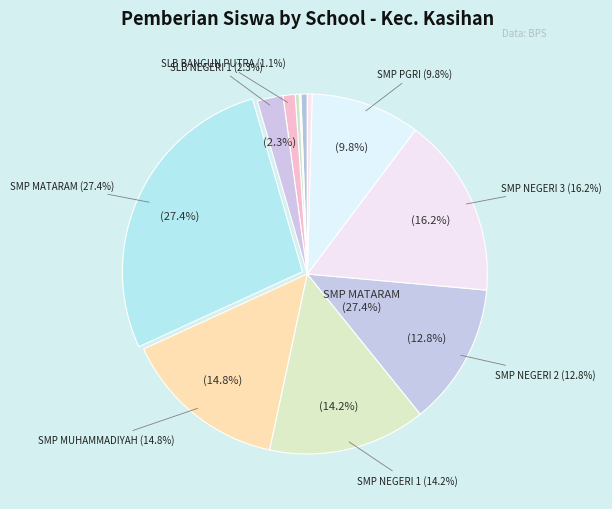

To the nearest percent, what is the combined percentage of SMP NEGERI 1 KASIHAN and SMP SANTO BELLARMINUS?

15%